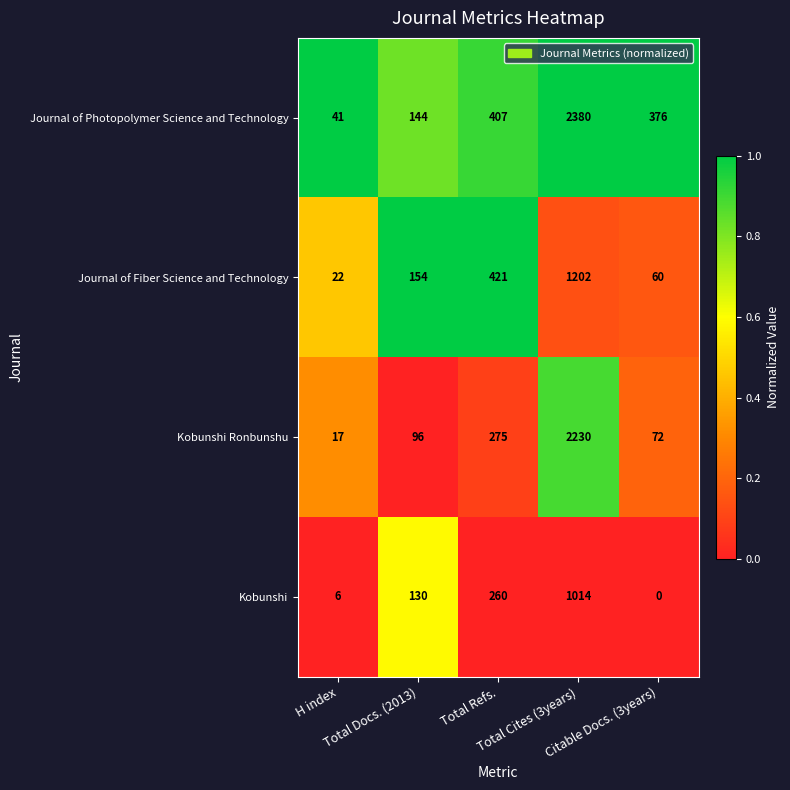

List the series in order of their peak value, highest first.

Journal of Photopolymer Science and Technology, Kobunshi Ronbunshu, Journal of Fiber Science and Technology, Kobunshi